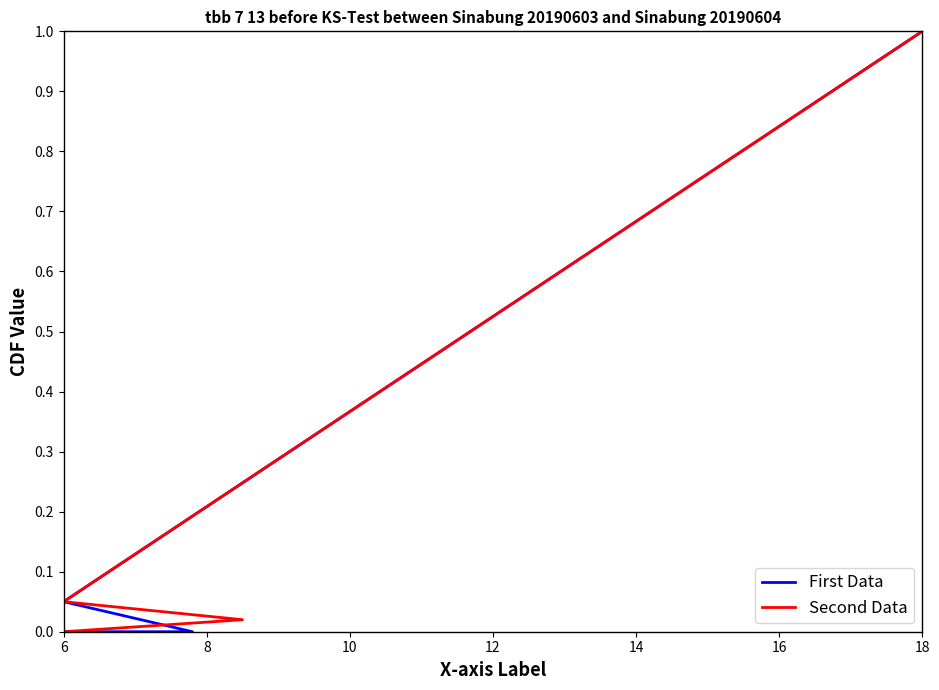

What are all the series names shown in the legend?

First Data, Second Data